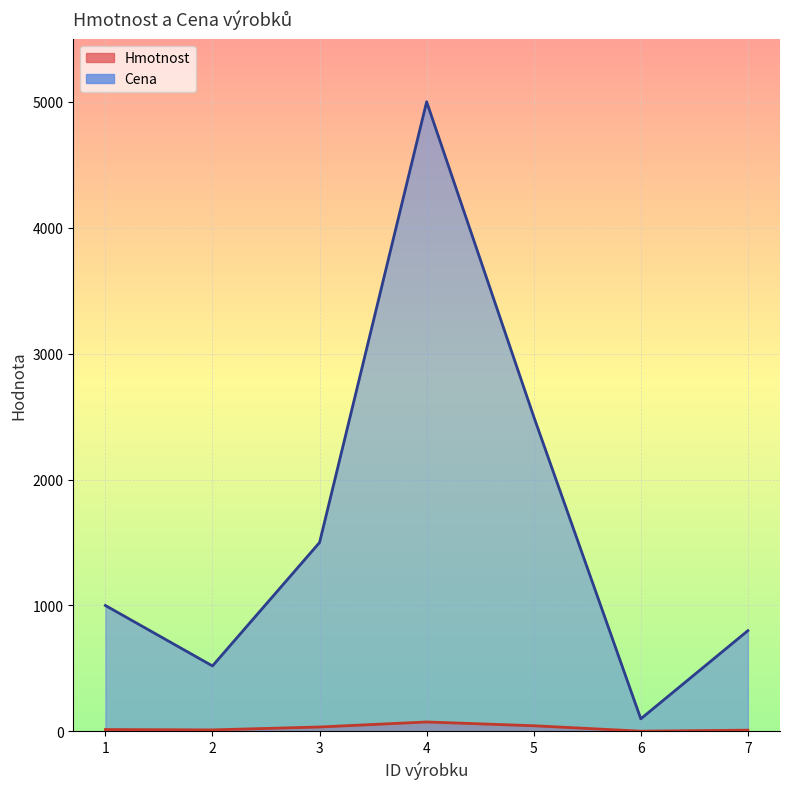

What is the minimum value shown in the chart?

2